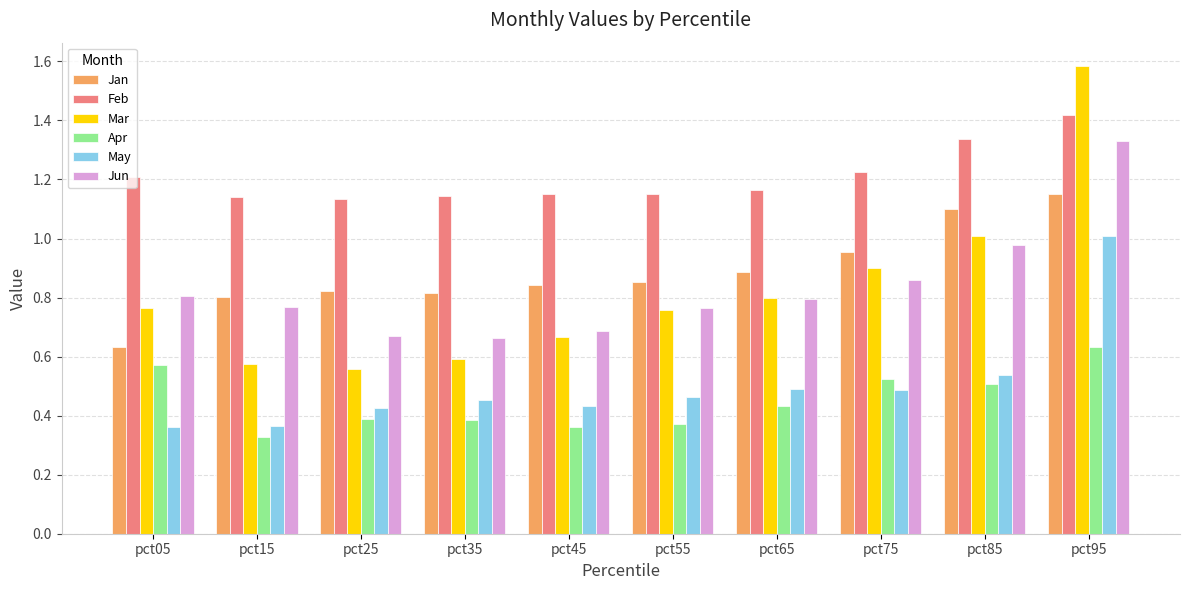

Is it true that Jan equals 1.1 at pct85?

True